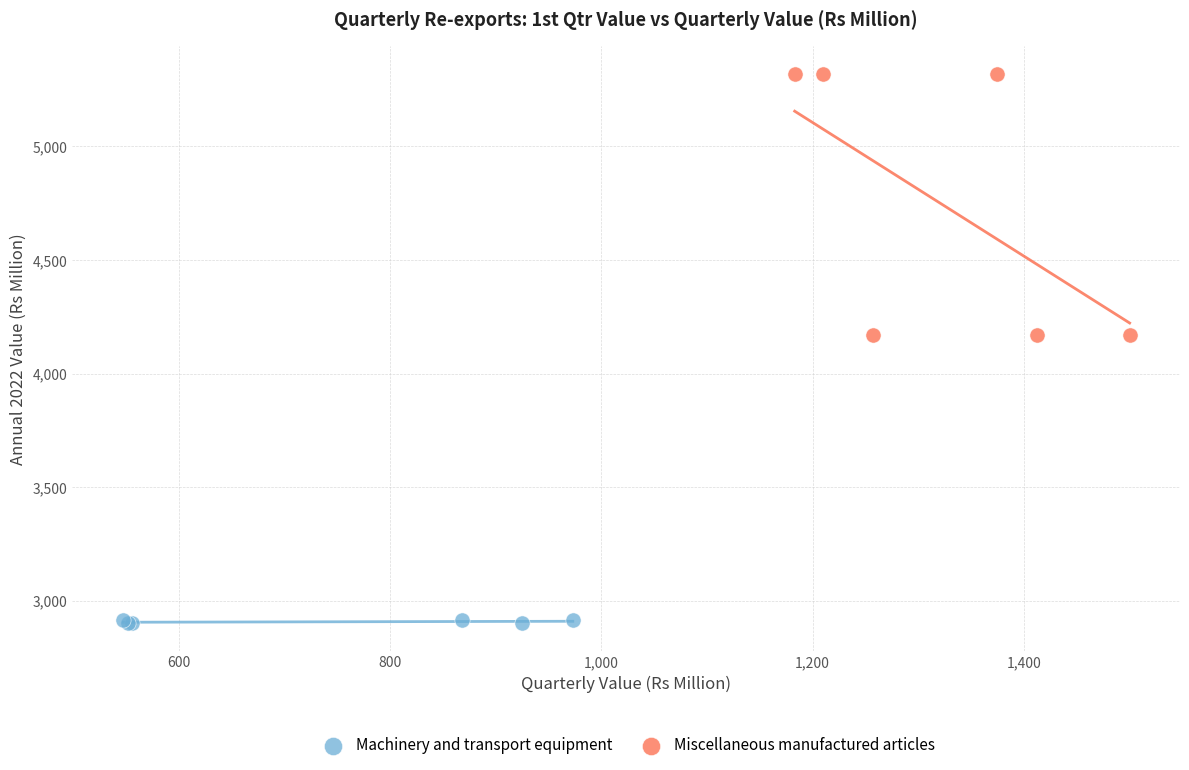

Which series reaches the maximum Y coordinate?

Miscellaneous manufactured articles